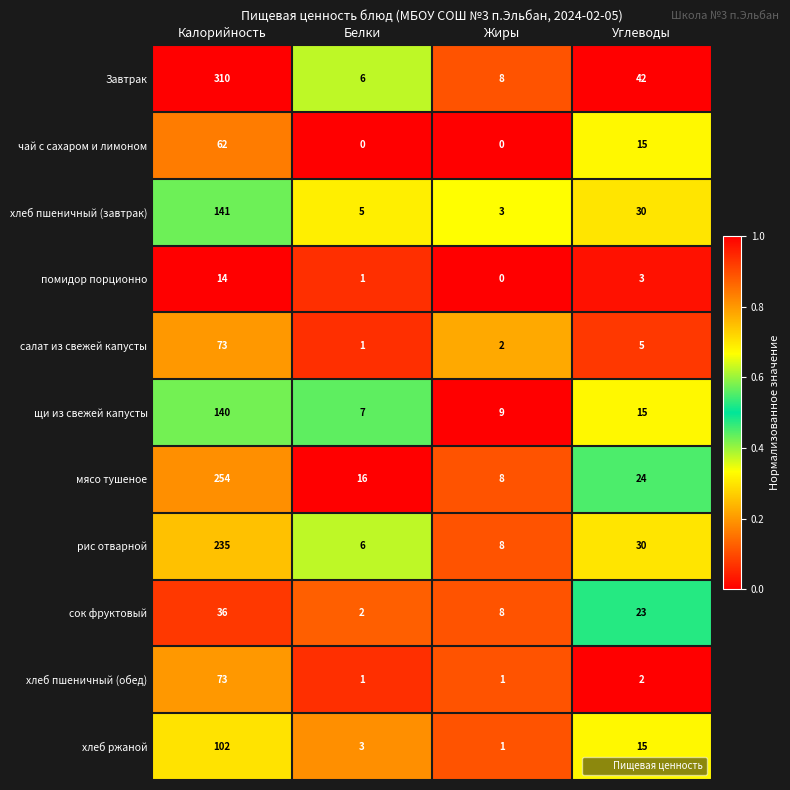

The value of хлеб пшеничный (обед) at Жиры is 0. True or false?

False